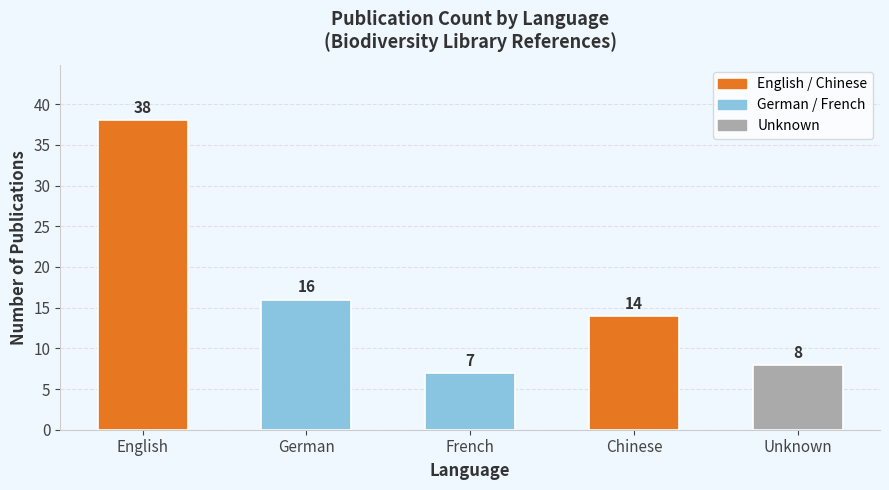

What is the sum of all values?

83